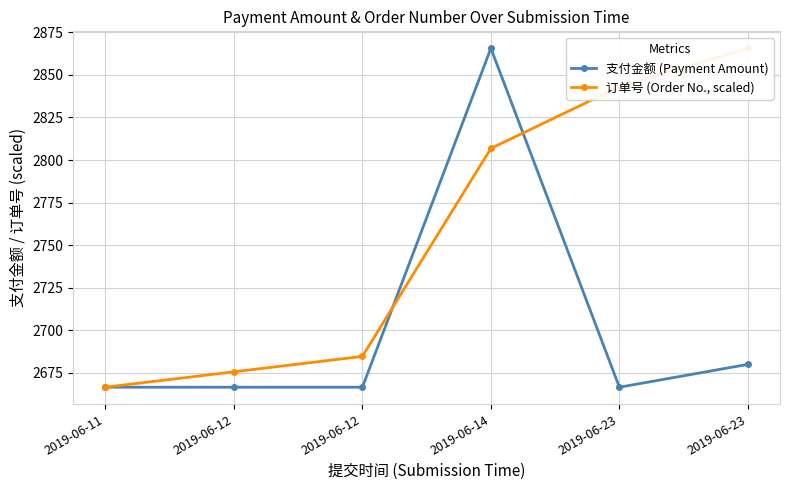

The value of 支付金额 (Payment Amount) at 2019-06-23 is 2680.0. True or false?

True